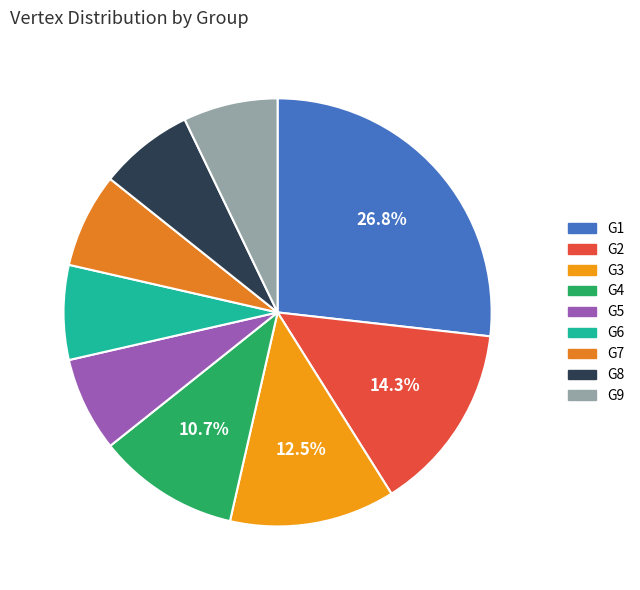

What is the smallest slice in the pie chart?

G5